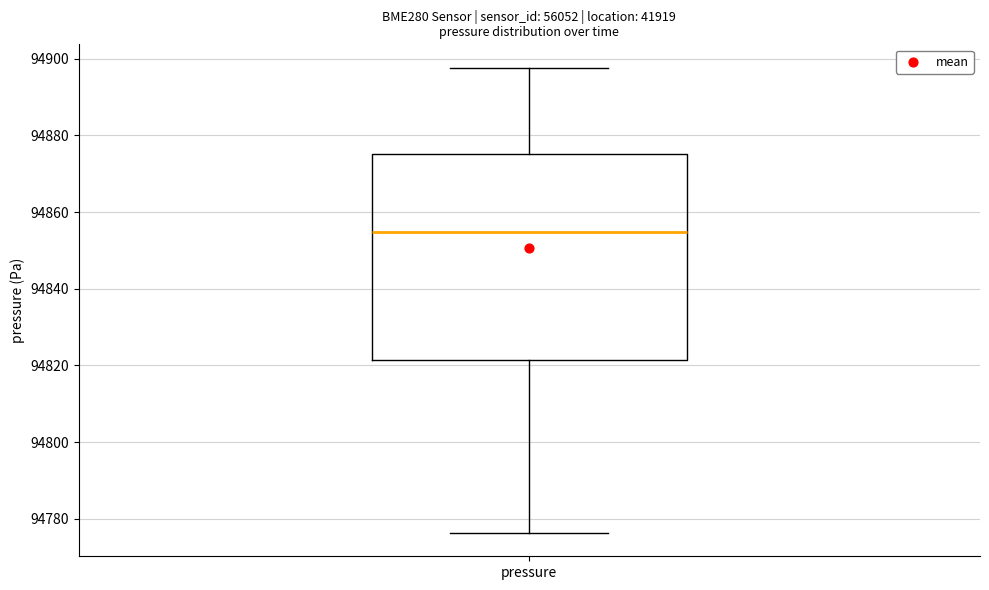

Transcribe this box plot: give where the median line is, the range the box spans, and where the two whiskers end, as read against the y-axis. The values are not printed on the chart, so give them approximately, as read against the axis.

median 94854, box 94822 to 94876, whiskers 94776 to 94898